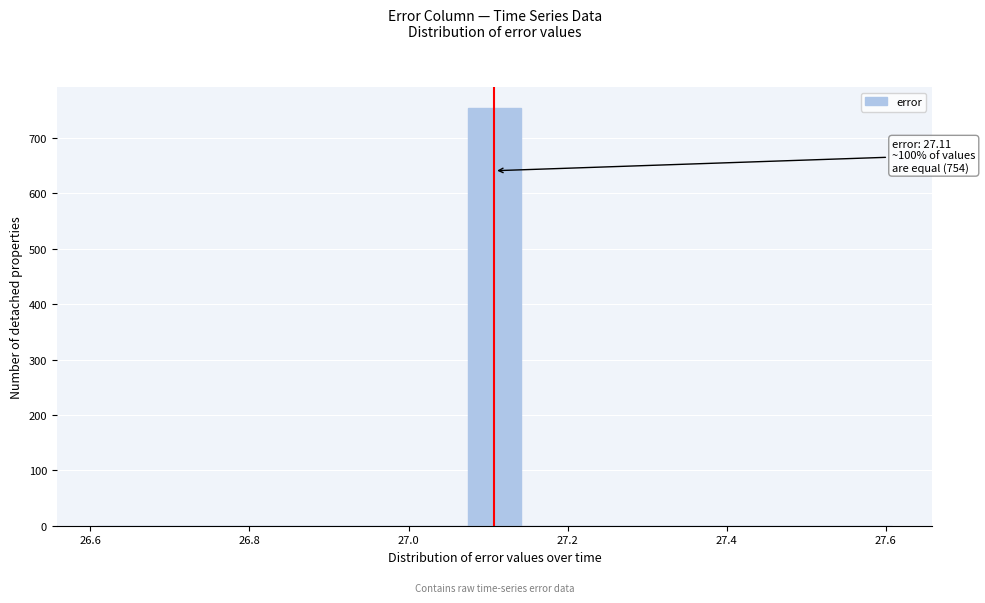

Around what value on the x-axis is the tallest bar? Give the approximate position of its centre, as read against the axis.

27.10